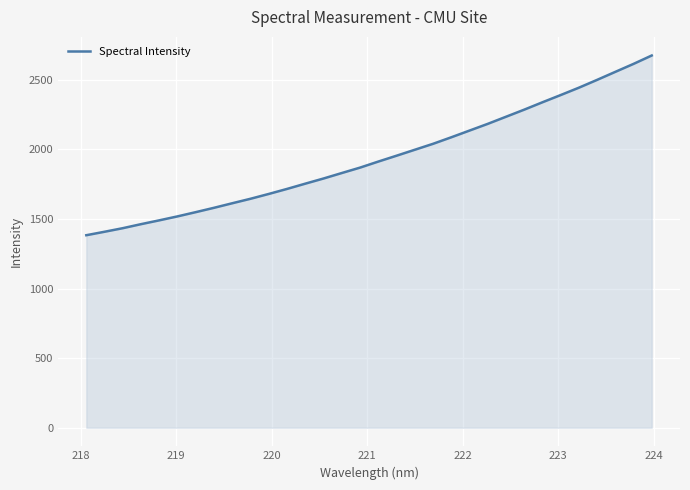

What is the minimum value shown in the chart?

1383.5